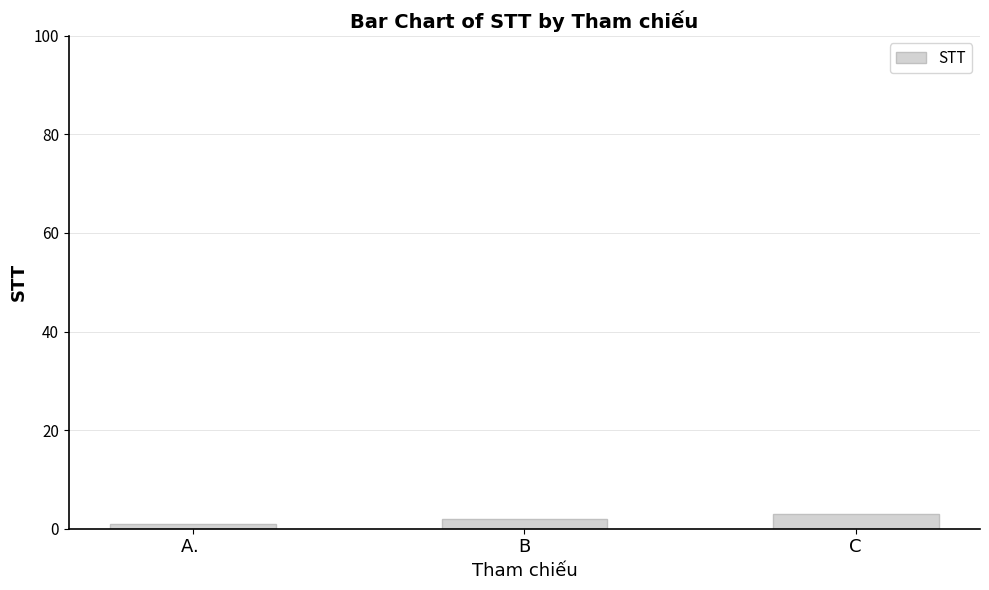

The value at C is 3. True or false?

True